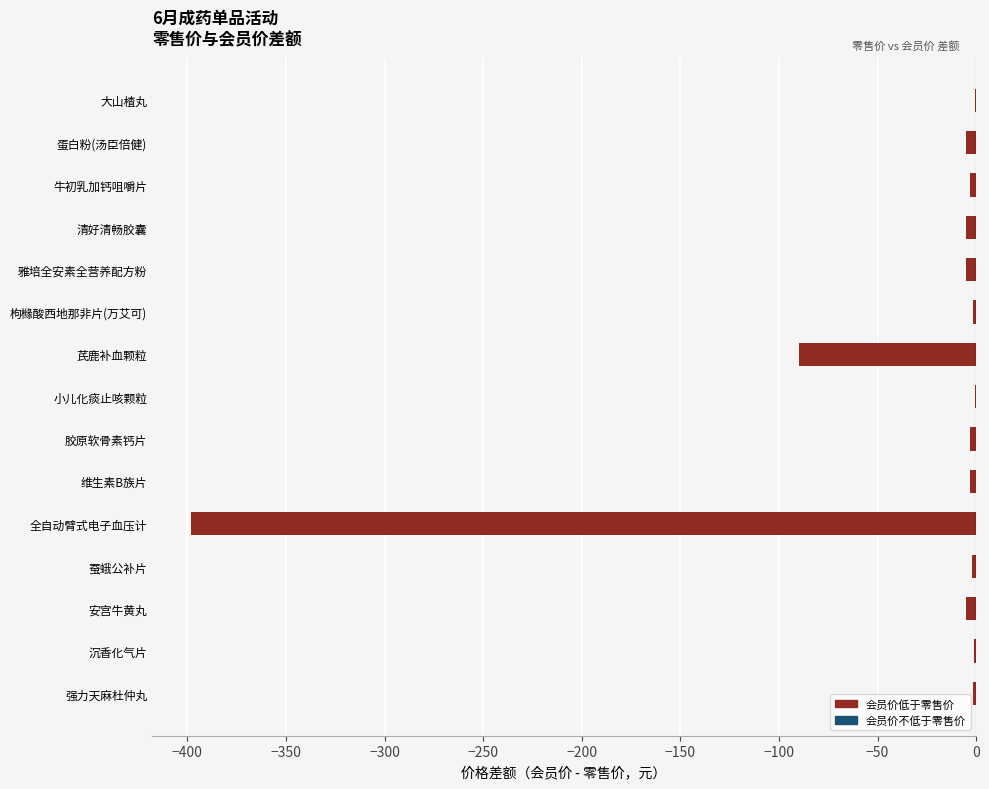

What is the sum of all values?

-524.6